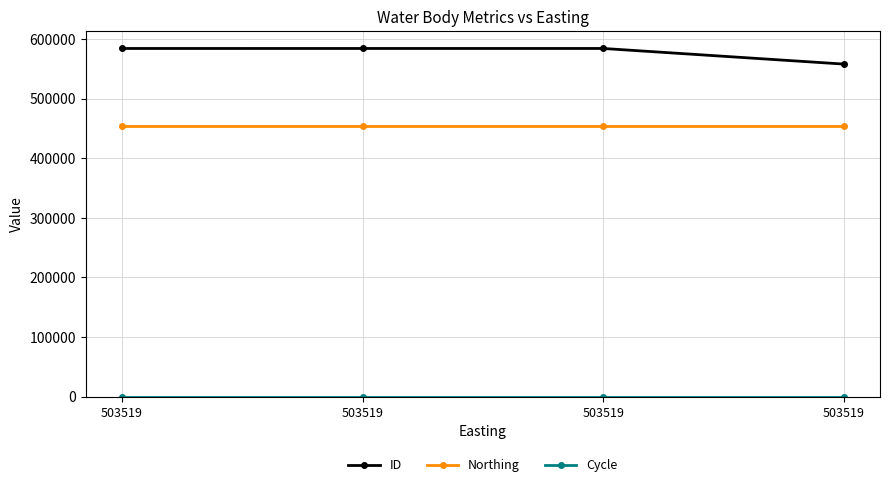

Reading left to right, what are all the values shown in this chart?

ID: 584339	584350	584360	558130
Northing: 453983	453983	453983	453983
Cycle: 3	3	3	3